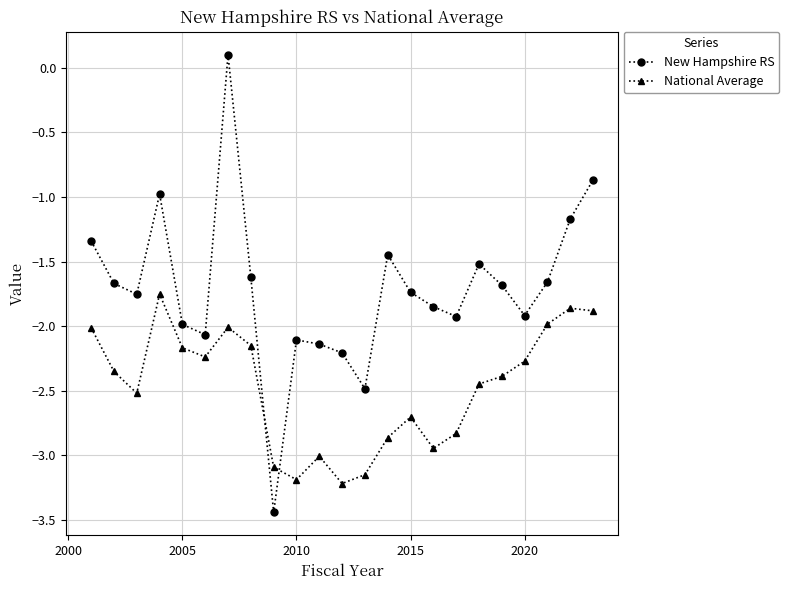

What is the difference between the maximum and minimum values in the New Hampshire RS series?

3.5